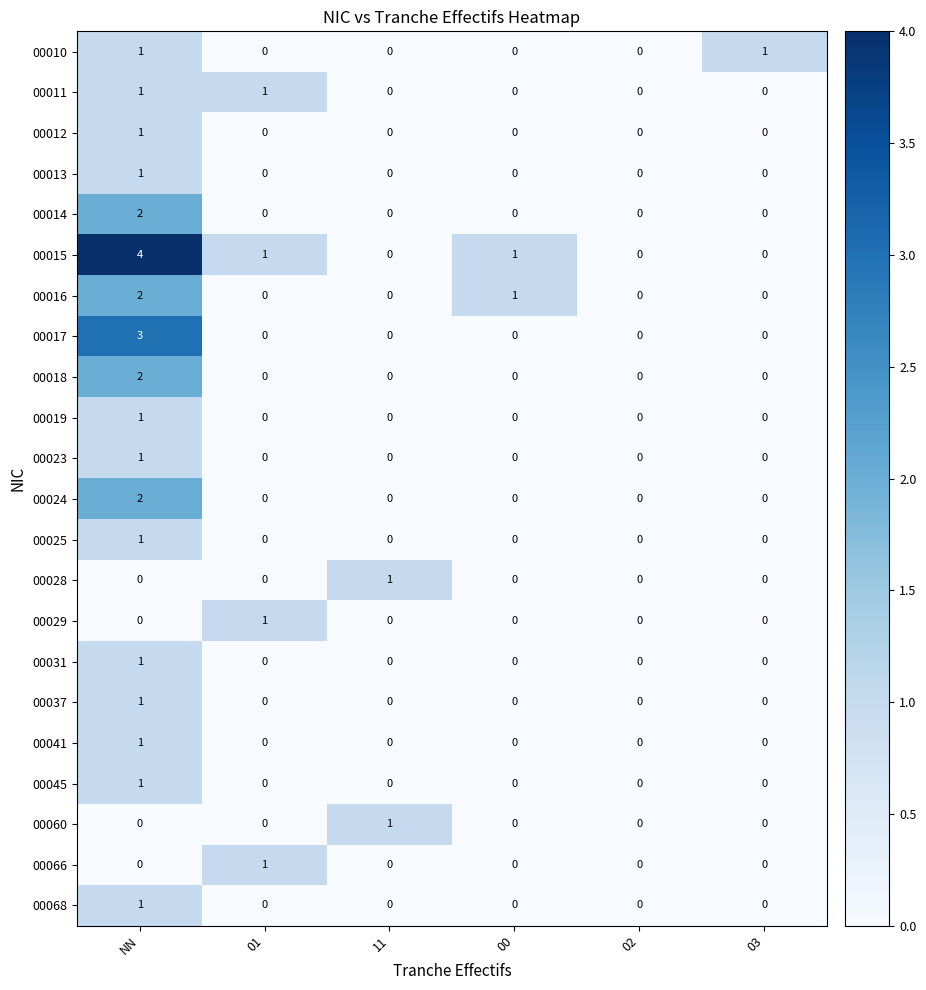

Which series has the largest range (max minus min)?

00015